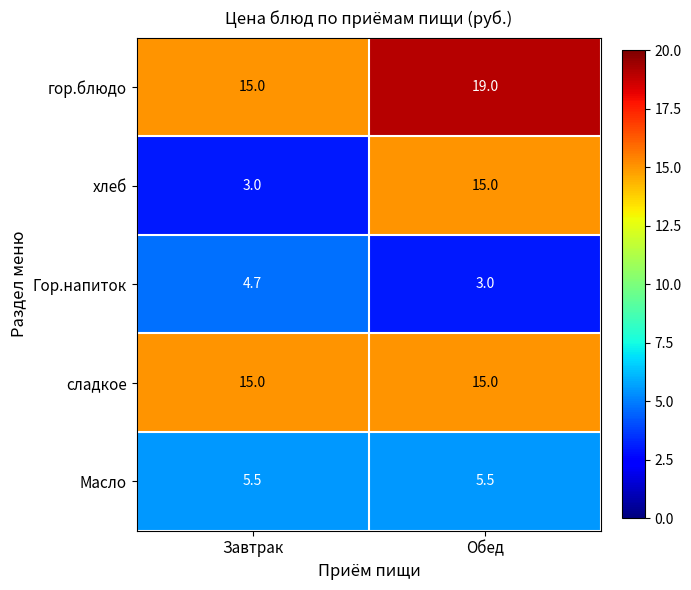

What is the spread (max minus min) of values at Обед?

16.0